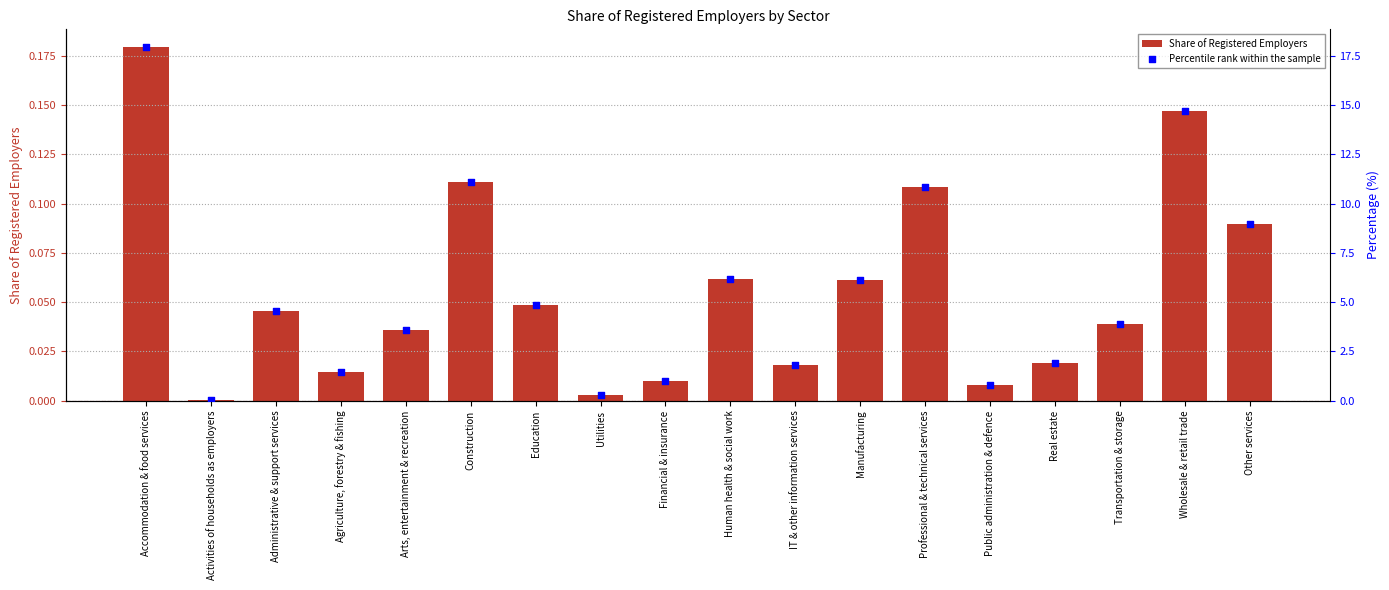

Is the value of Percentile rank within the sample at Accommodation & food services greater than the value of Share of Registered Employers at Other services?

Yes